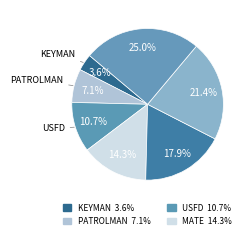

How many segments does this pie chart have?

7